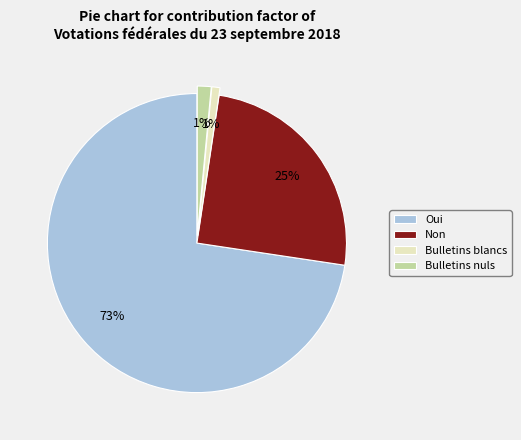

To the nearest percent, what is the difference between the largest and smallest slice percentages?

72%